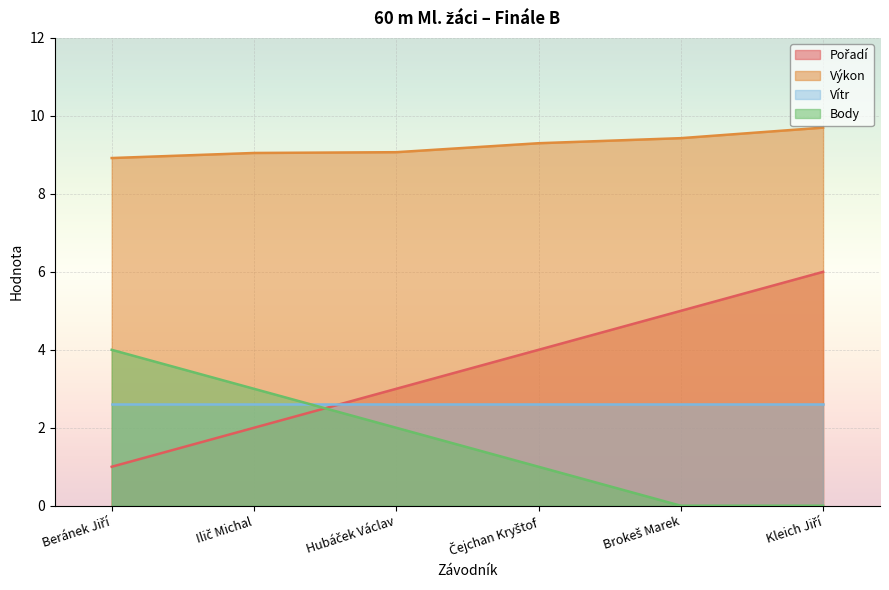

What is the average value of the Body series?

1.7